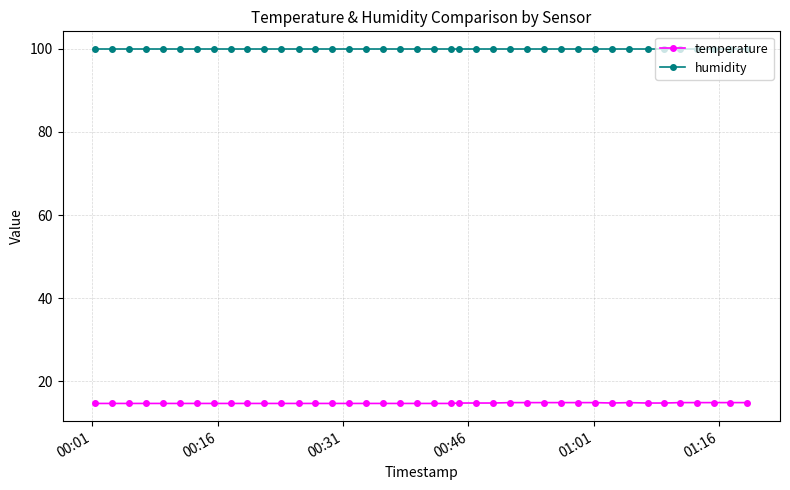

What is the value of the humidity point at the 8th from the left?

99.9